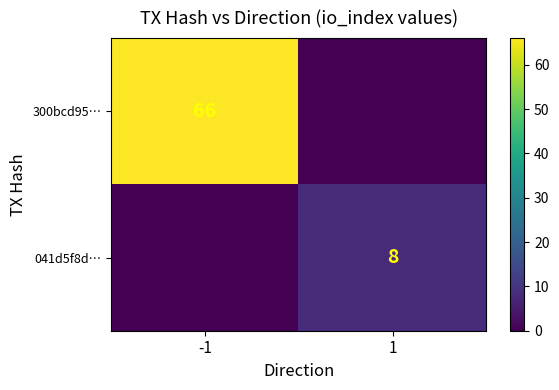

What is the difference between the highest and lowest values at -1?

66